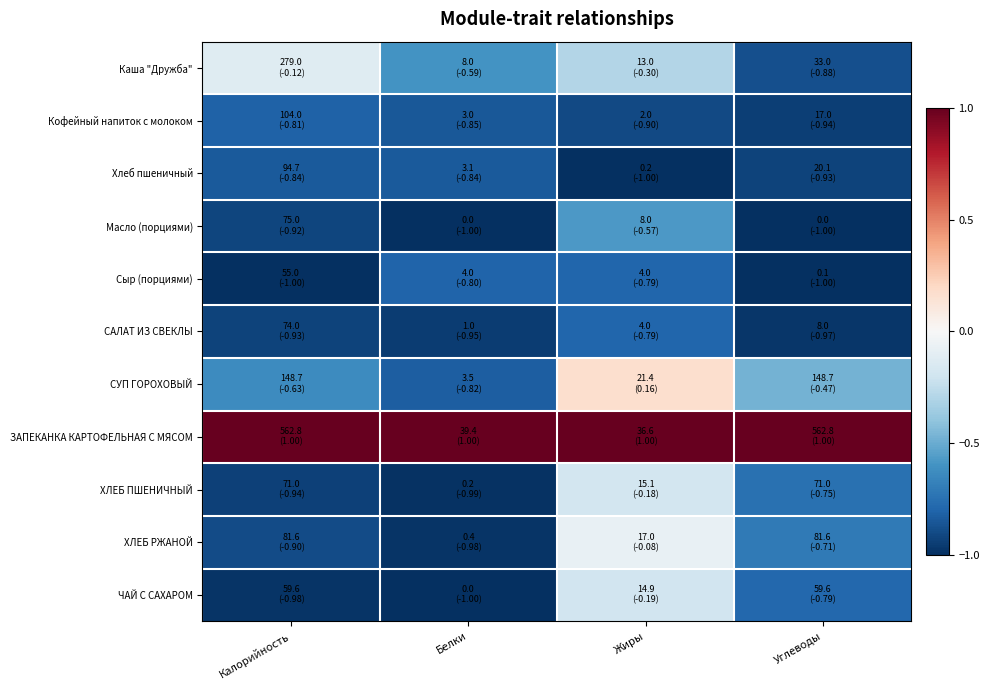

What is the spread (max minus min) of values at Калорийность?

2.0